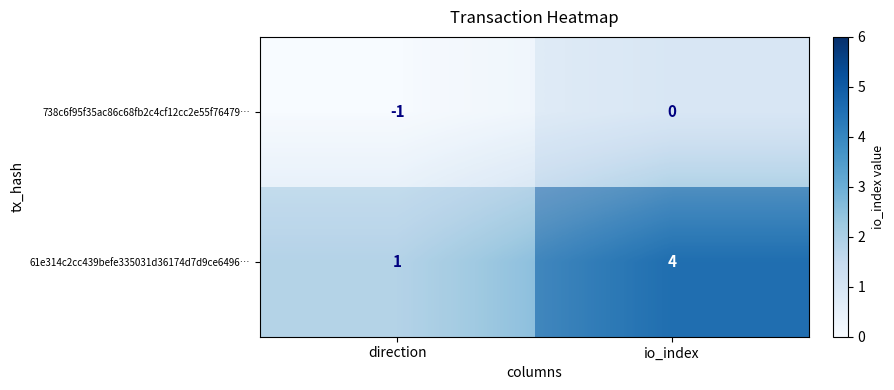

What is the difference between the maximum and minimum values in the 738c6f95f35ac86c68fb2c4cf12cc2e55f76479… series?

1